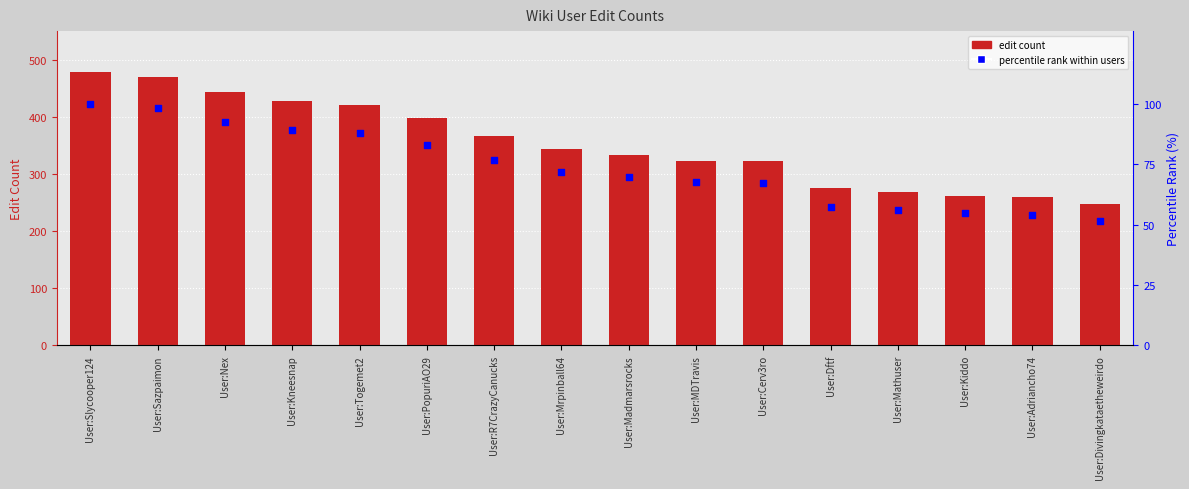

At which category is the sum across all series the highest?

User:Slycooper124